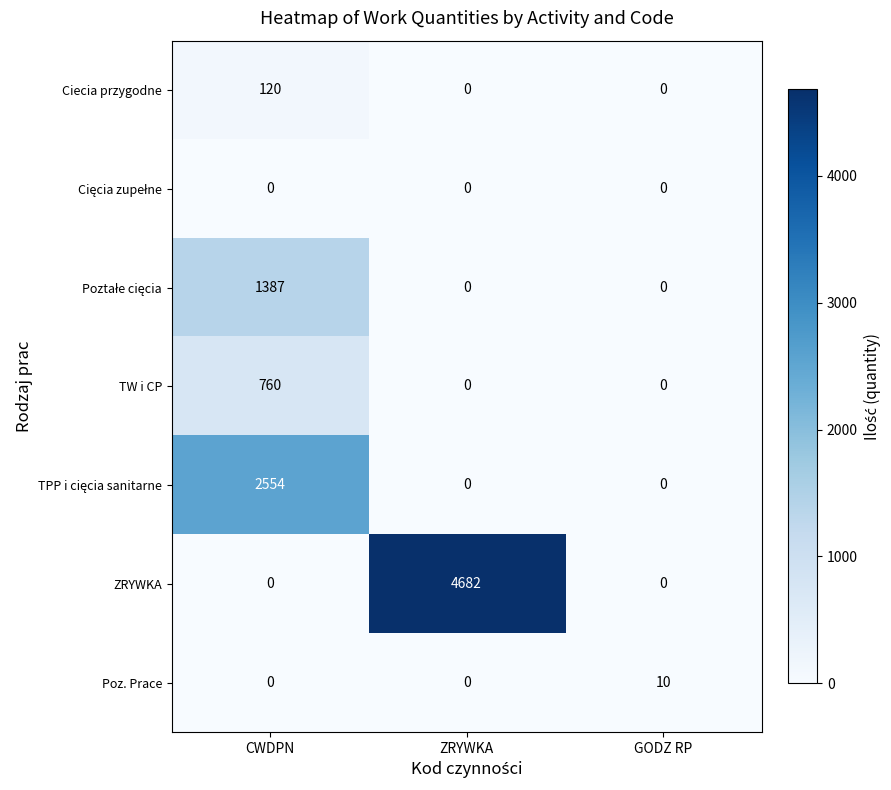

How many categories are shown in the chart?

3